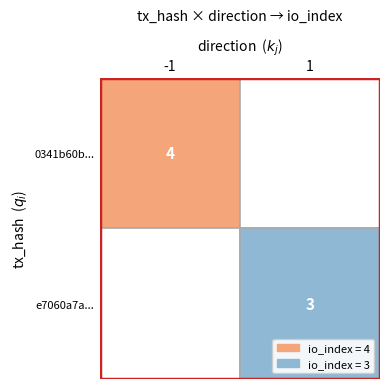

Reading left to right, what are all the values shown in this chart?

0341b60b1a2055d930acb33df599e38cd7142bc: -1	4
e7060a7a217dc112c360463b59c2bf13d0f3d34: 1	3